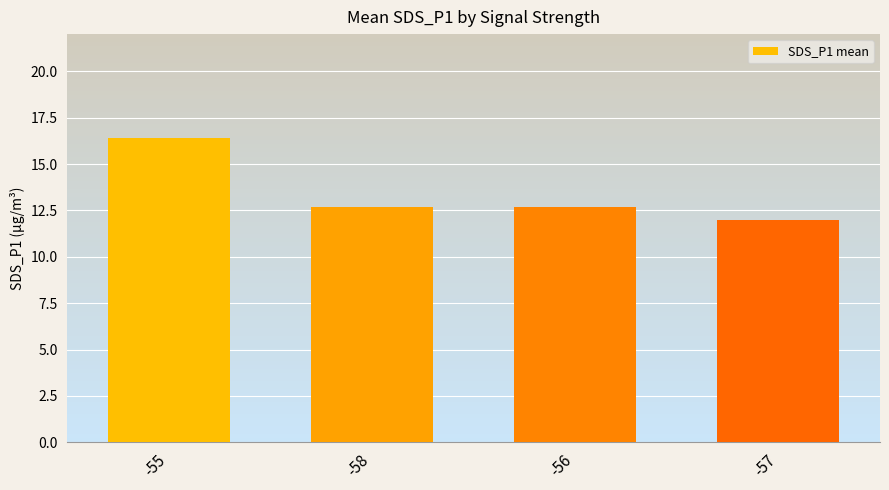

What is the sum of the values at -56 and -58?

25.4